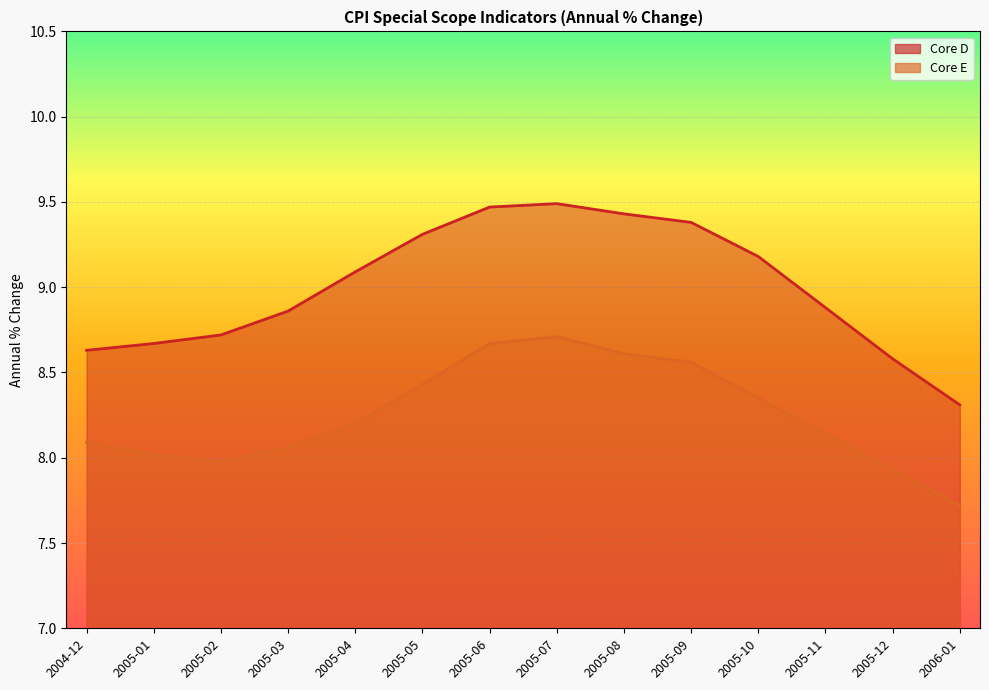

True or false: Core D has more than 1 interior local peaks.

False